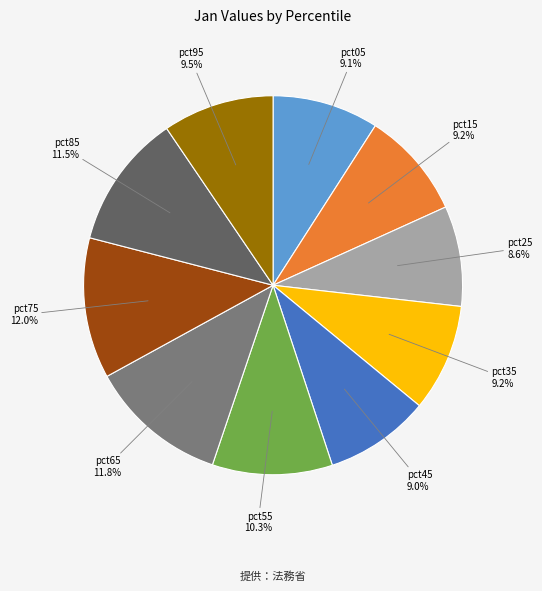

Is there any slice that represents more than half of the pie?

No